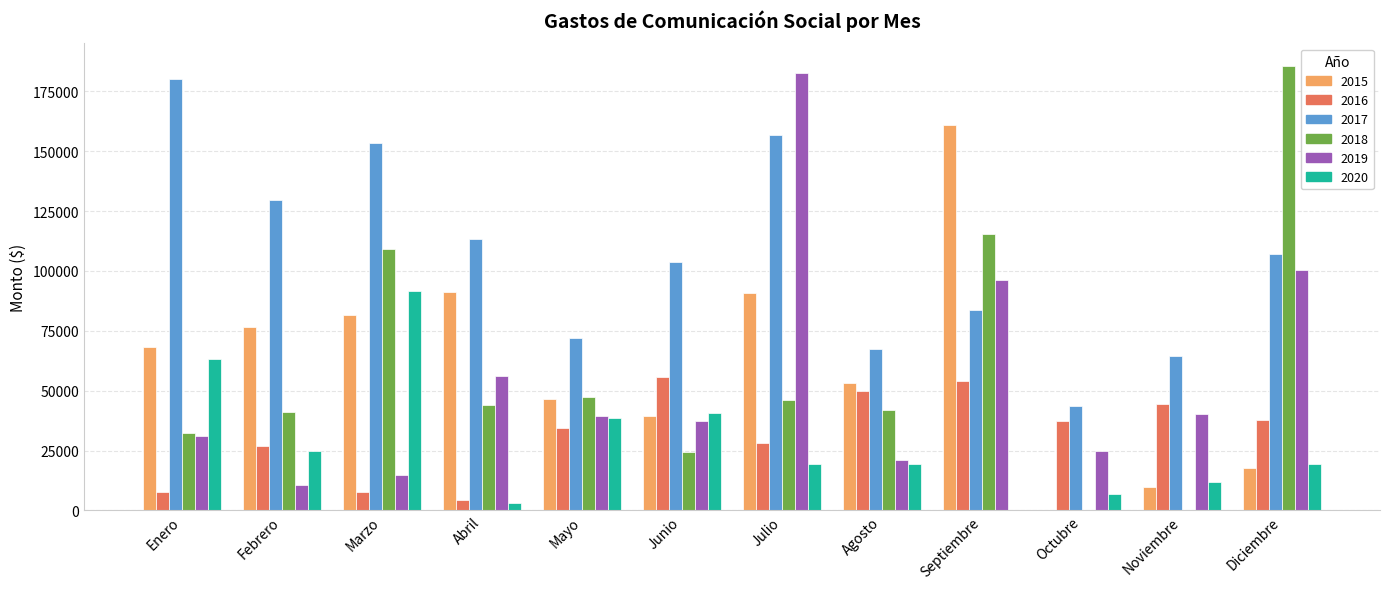

What is the total value across all series at Mayo?

278593.2